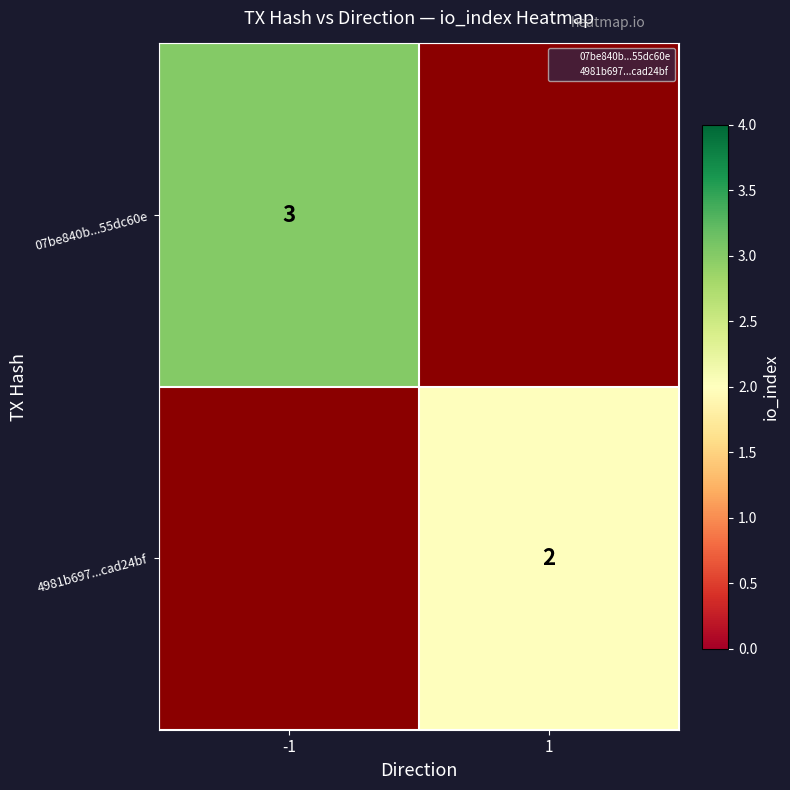

At which label does 07be840b...55dc60e reach its minimum?

-1